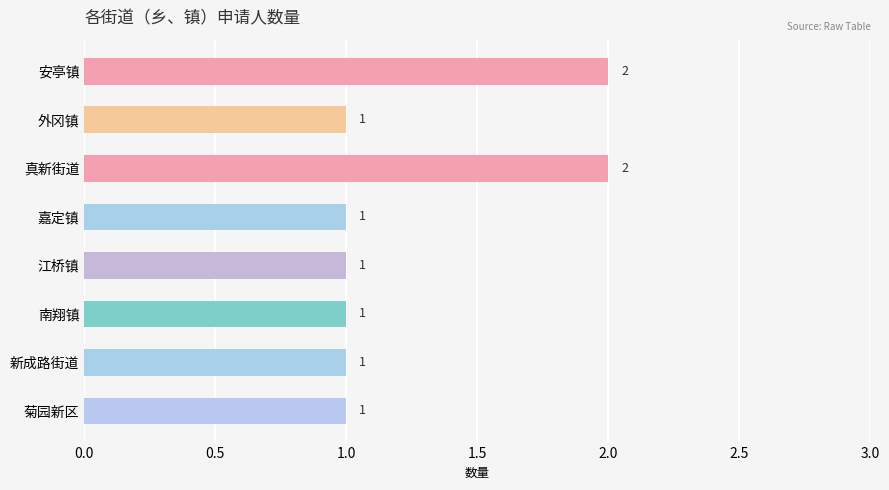

Does the chart contain stacked bars?

No